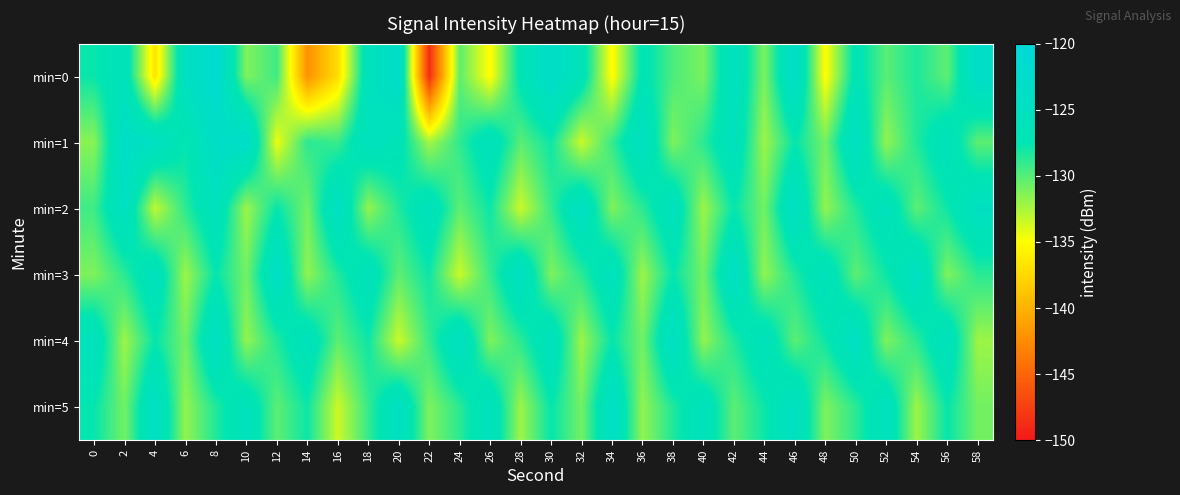

What is the smallest value displayed?

-148.8